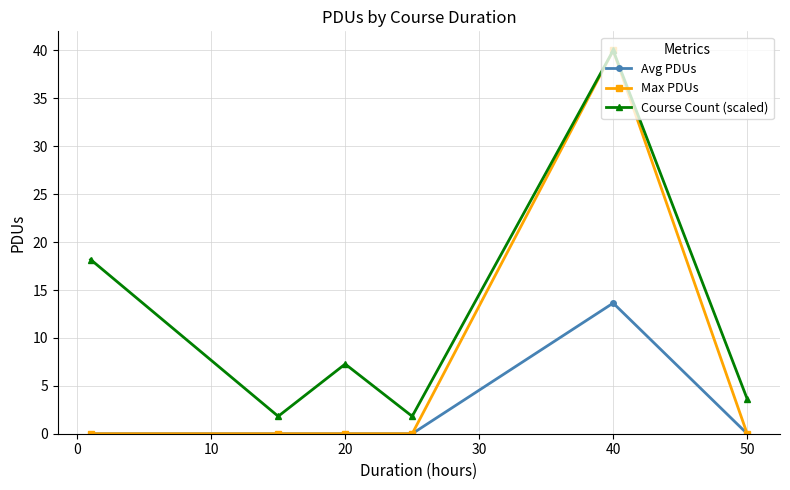

Rank the series by their average value, from lowest to highest.

Avg PDUs, Max PDUs, Course Count (scaled)